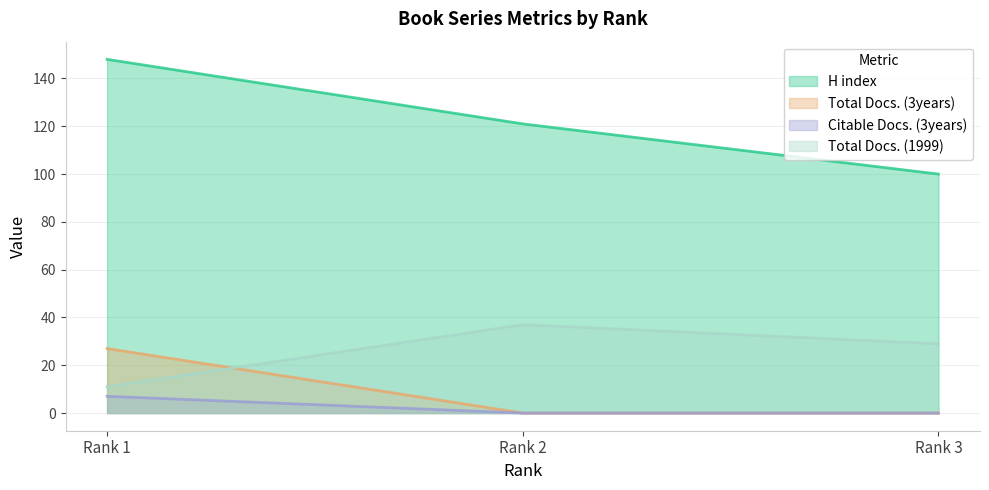

At how many categories does at least one series exceed 67?

3